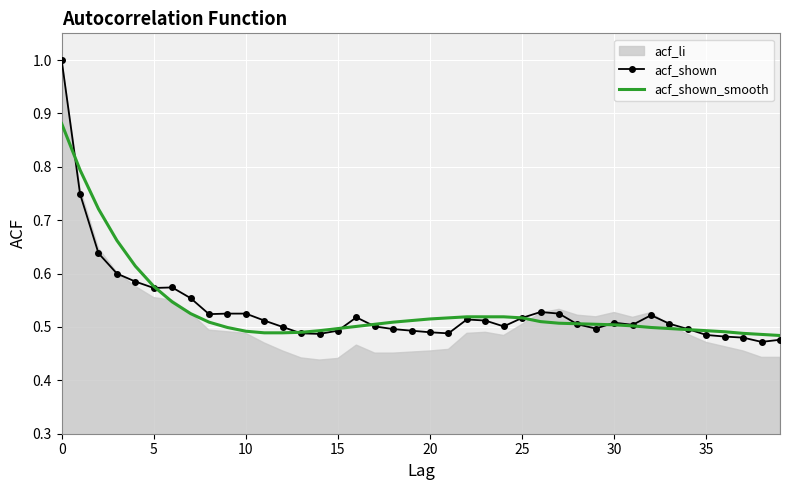

At how many categories does at least one series exceed 0?

40